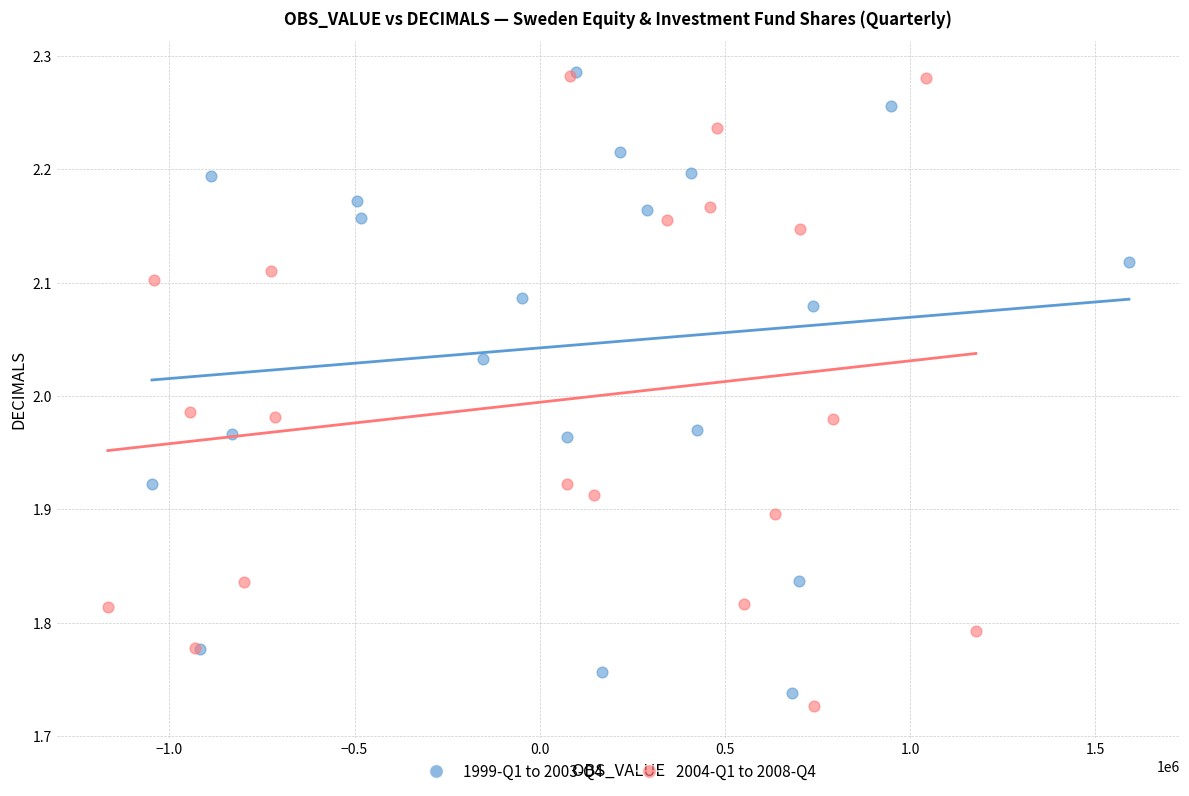

What are all the series names shown in the legend?

1999-Q1 to 2003-Q4, 2004-Q1 to 2008-Q4